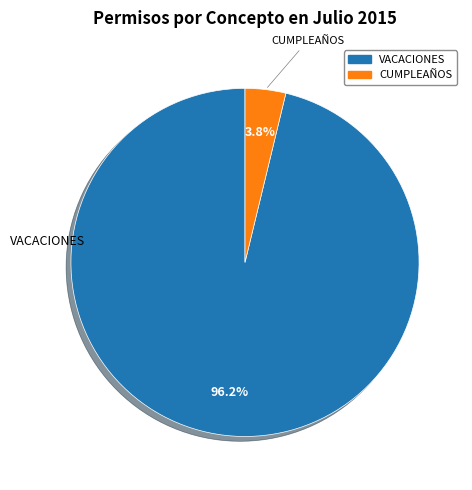

To the nearest percent, what is the difference between the largest and smallest slice percentages?

92%